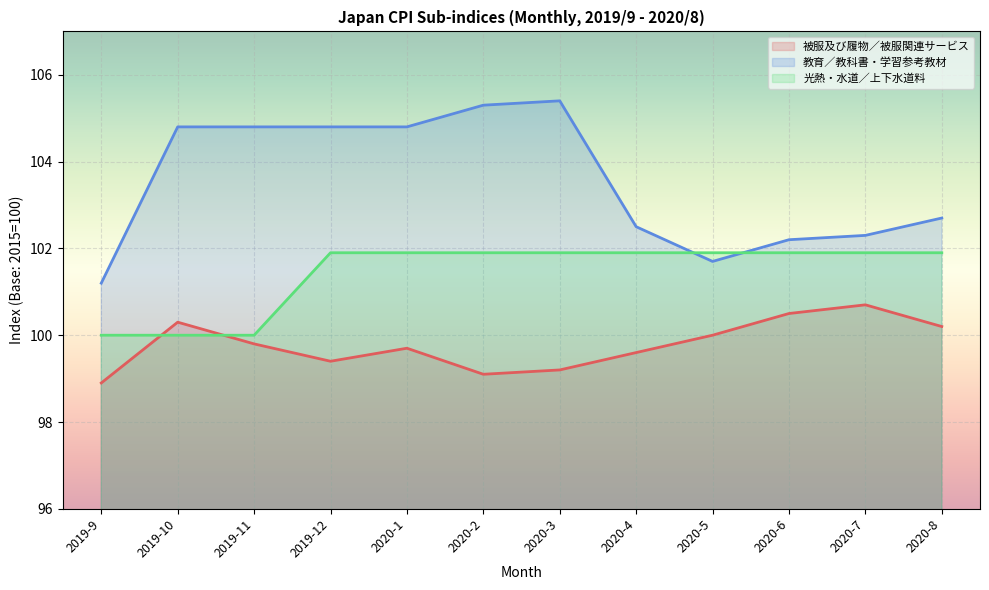

List the series in order of their peak value, highest first.

教育／教科書・学習参考教材, 光熱・水道／上下水道料, 被服及び履物／被服関連サービス